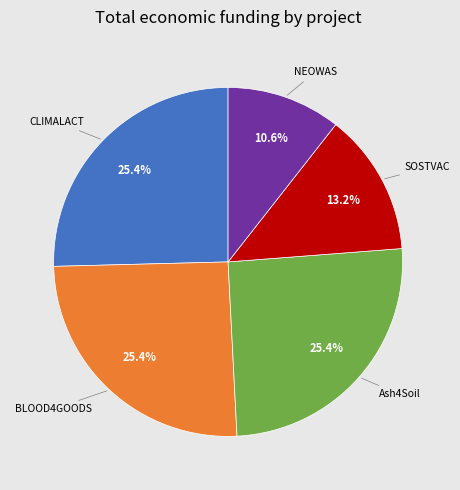

Is there any slice that represents more than half of the pie?

No